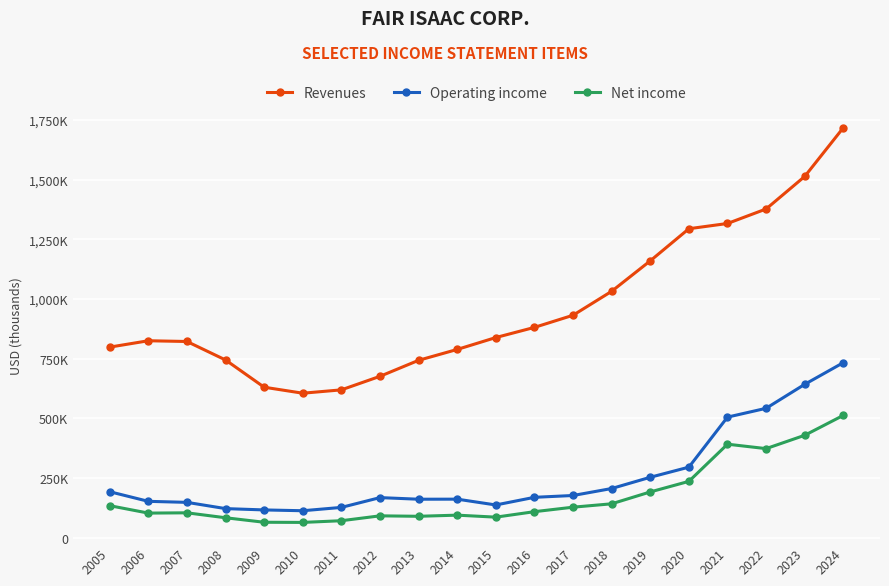

What are all the series names shown in the legend?

Revenues, Operating income, Net income